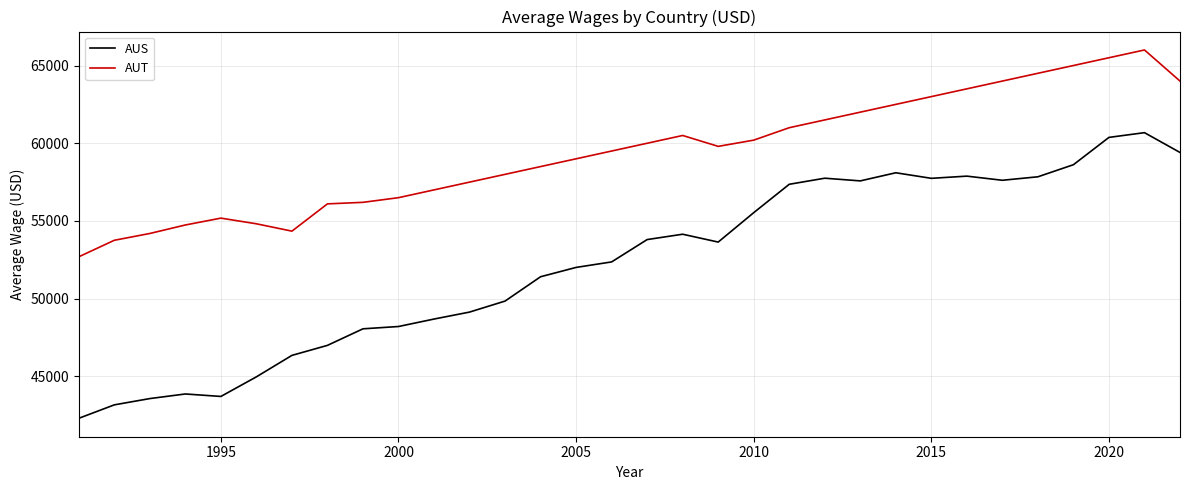

What is the difference between the maximum and minimum values in the AUT series?

13303